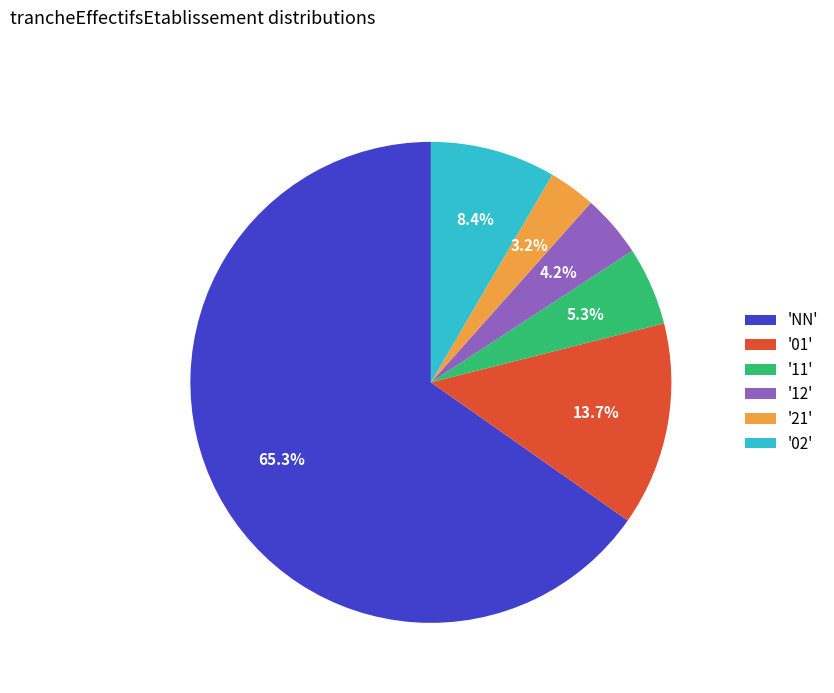

Approximately how many times larger is the value at '02' compared to '11'?

1.6